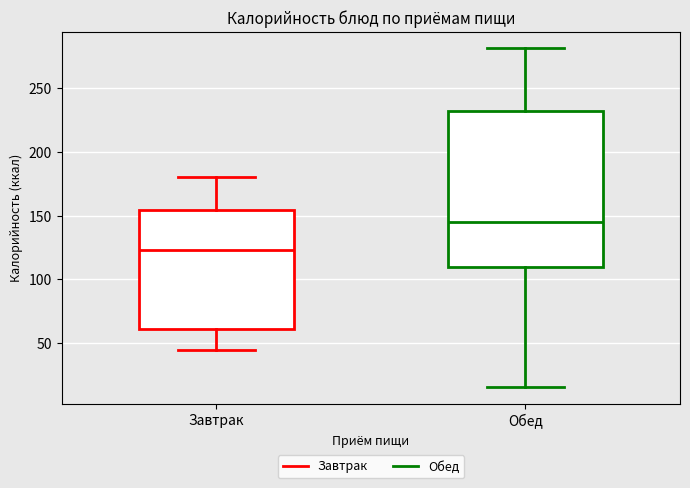

Reading left to right, transcribe this box plot: for each box, give where its median line is, the range the box spans, and where its two whiskers end, as read against the y-axis. The values are not printed on the chart, so give them approximately, as read against the axis.

Завтрак: median 125, box 60 to 155, whiskers 45 to 180
Обед: median 145, box 110 to 230, whiskers 15 to 280